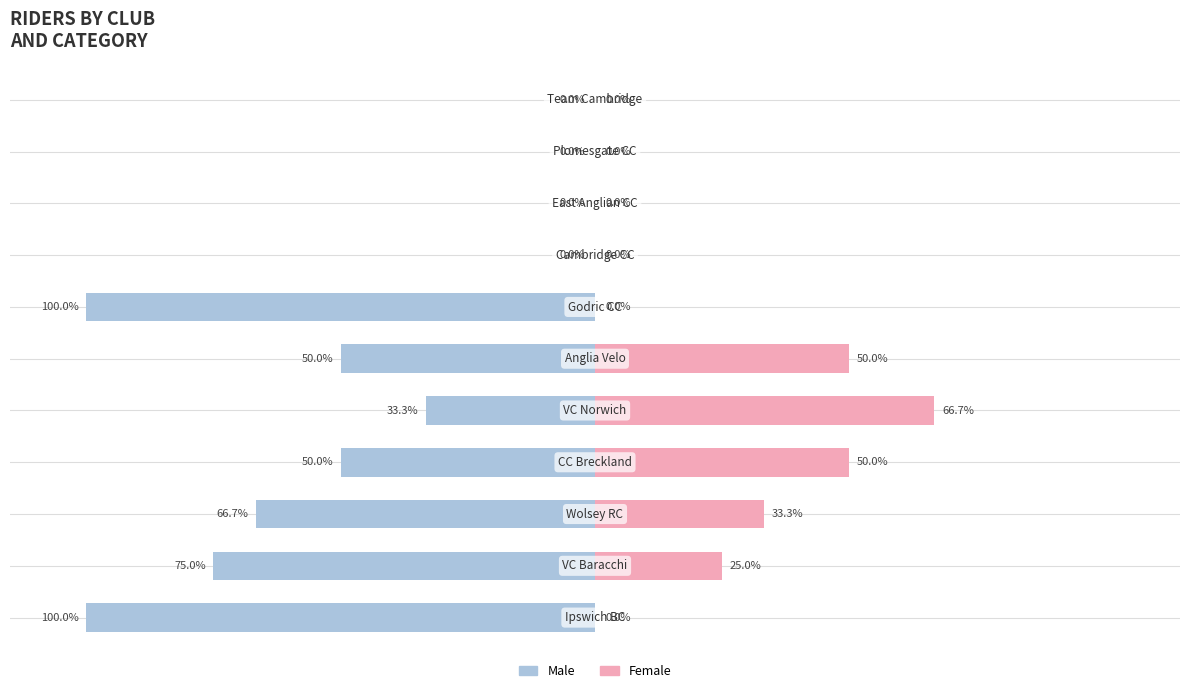

At 5, list the series in order from largest to smallest.

Female, Male